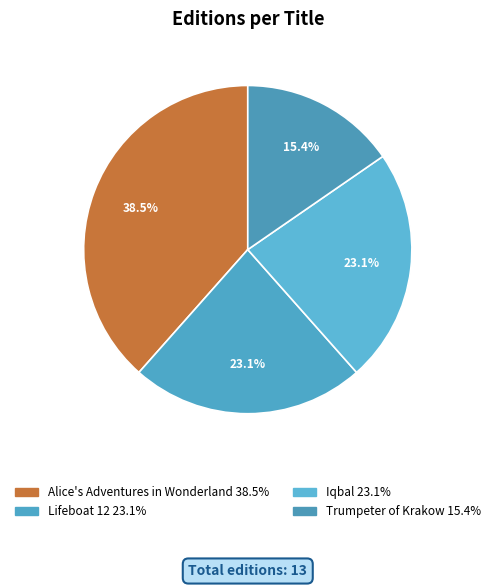

Does Lifeboat 12 represent more than half of the total?

No